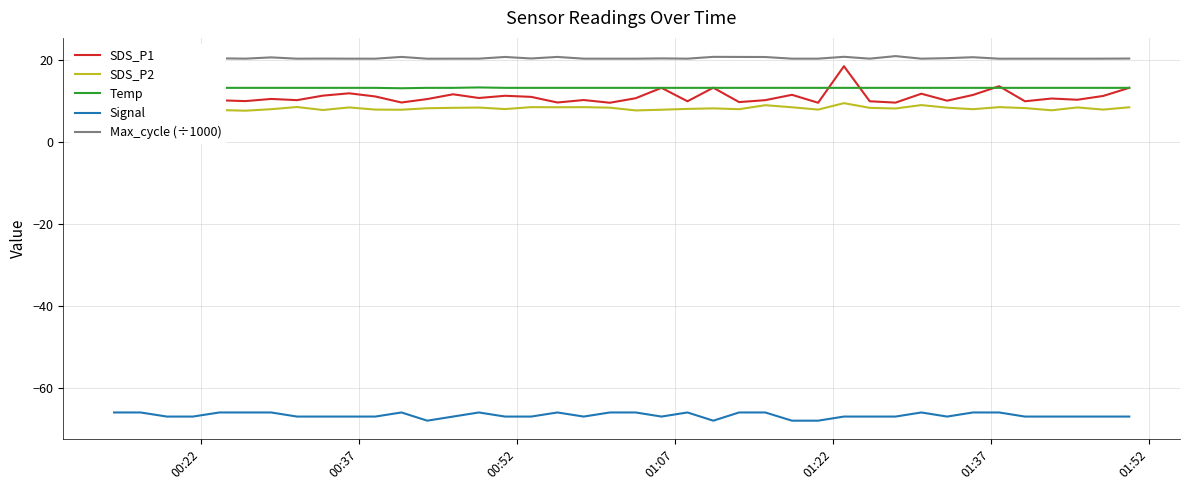

What is the minimum value for Temp?

13.0